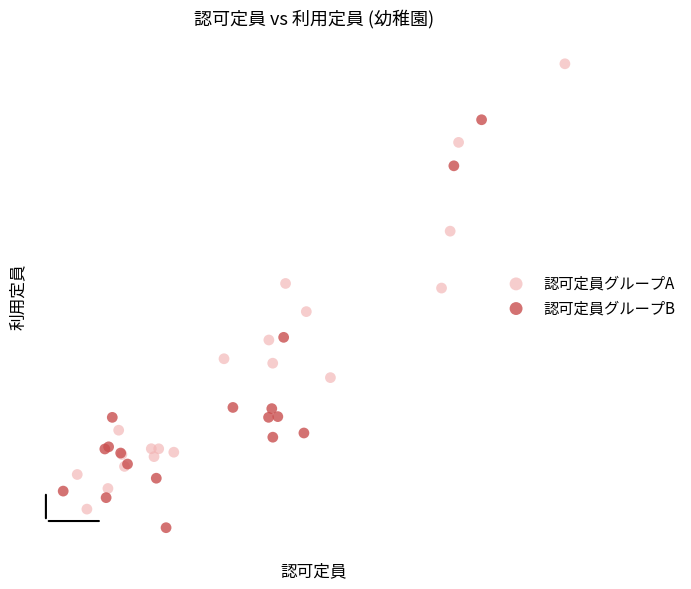

Which series contains the lowest Y value?

認可定員グループB